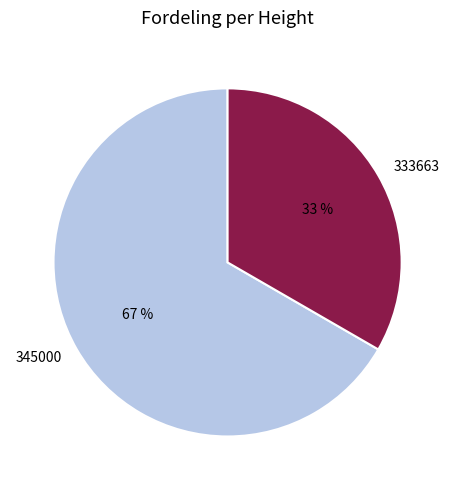

To the nearest percent, what percentage of the pie is 333663?

33%